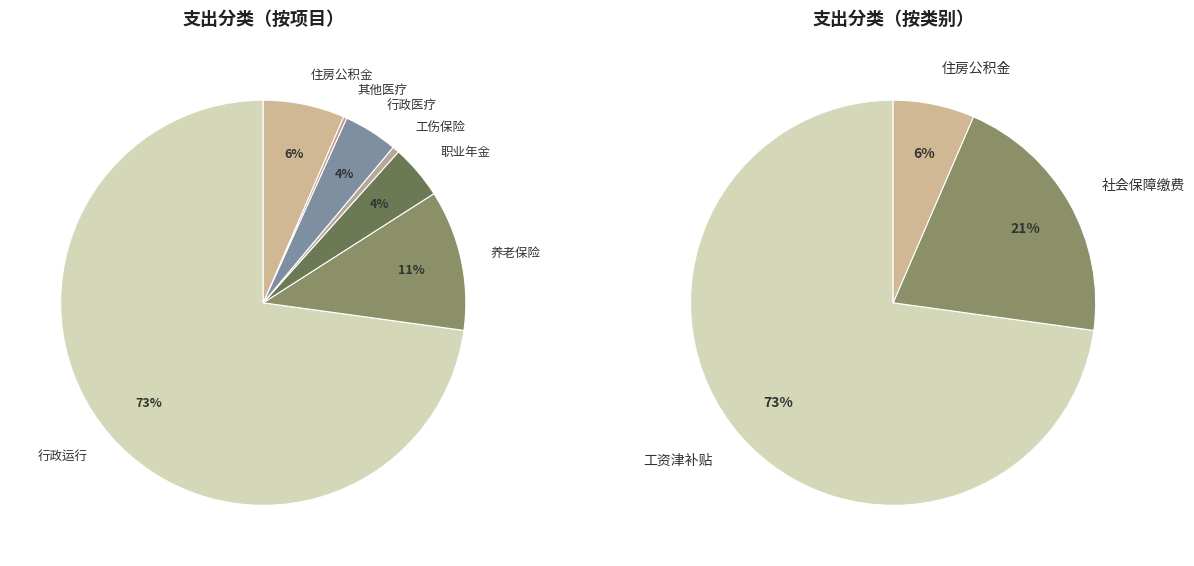

Combined, what portion of the pie is 财政对工伤保险基金的补助 and 行政运行?

73.4%